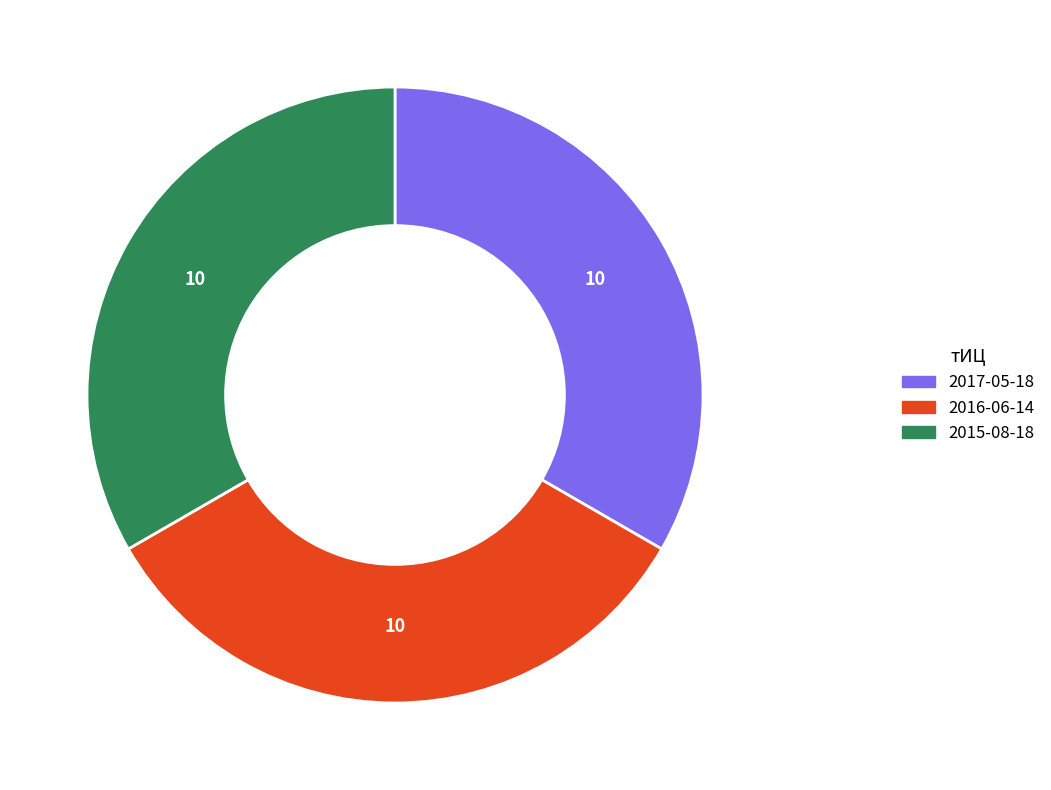

How many slices are in this pie chart?

3